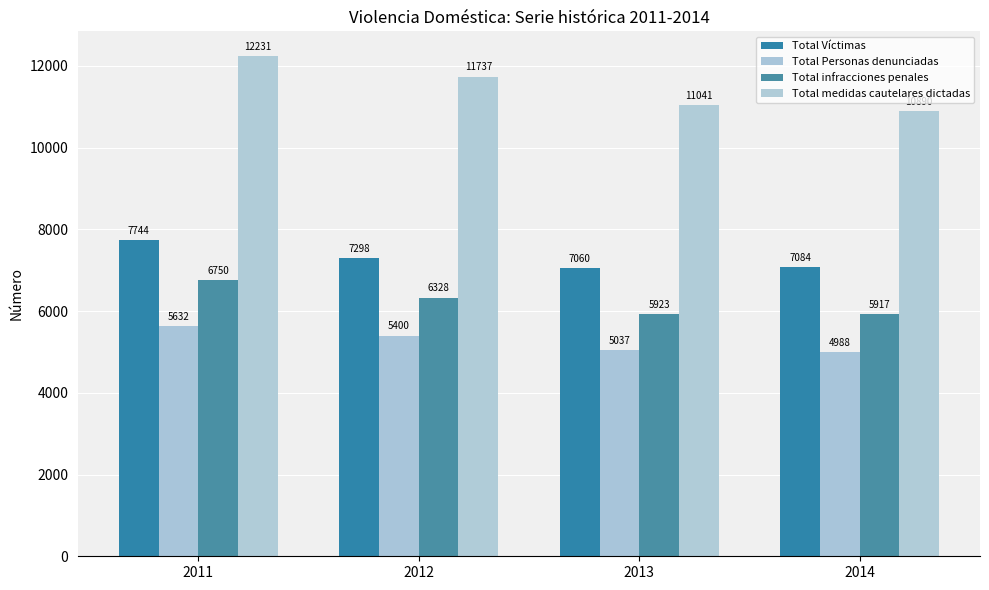

Between 2011 and 2012, which is larger?

2011